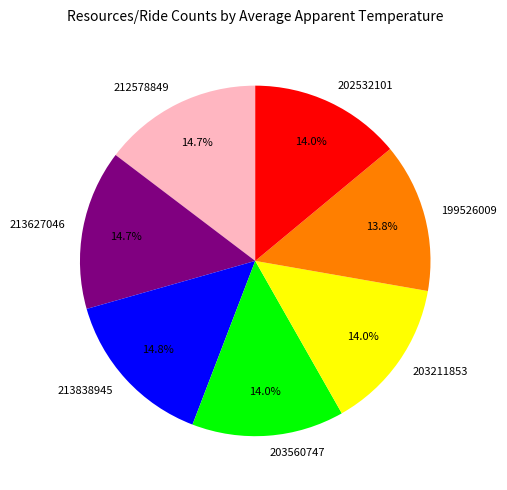

Count the number of slices in the pie.

7